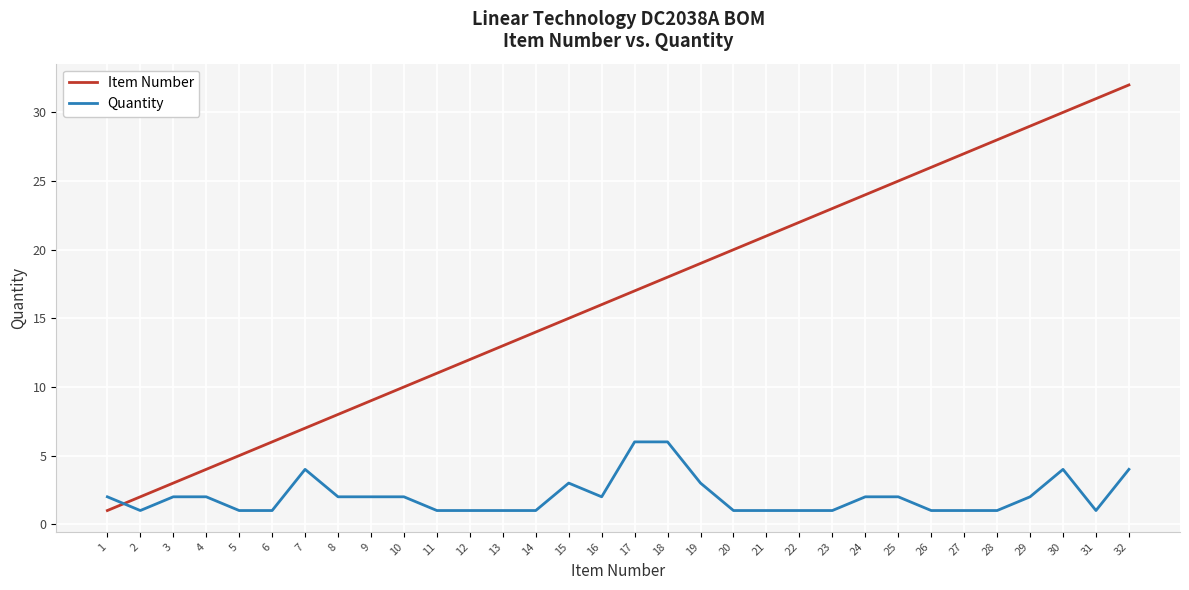

What are all the series names shown in the legend?

Item Number, Quantity